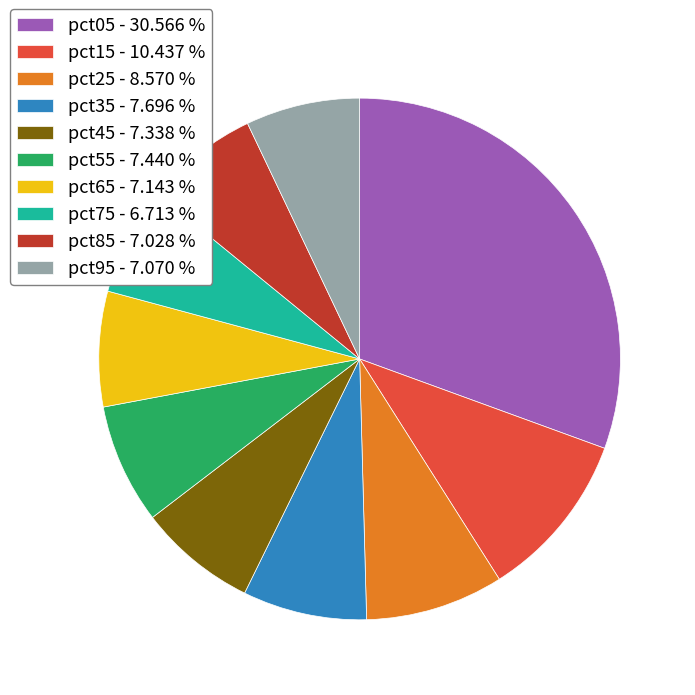

Does any single category account for the majority?

No